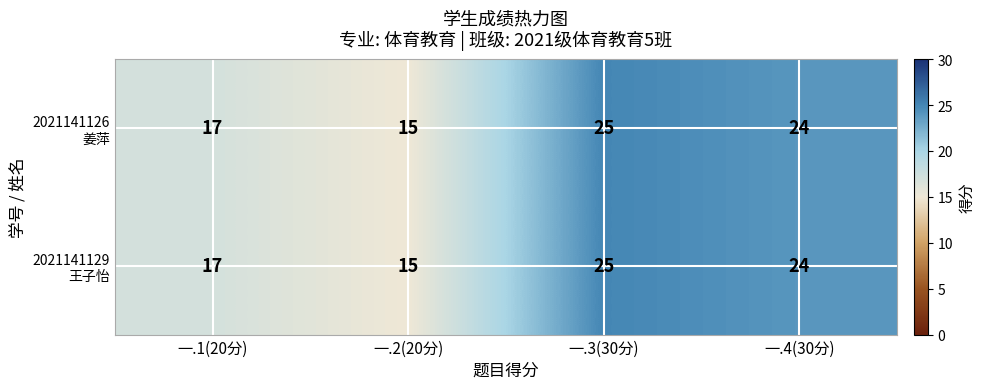

What is the total value across all series at 一.2(20分)?

30